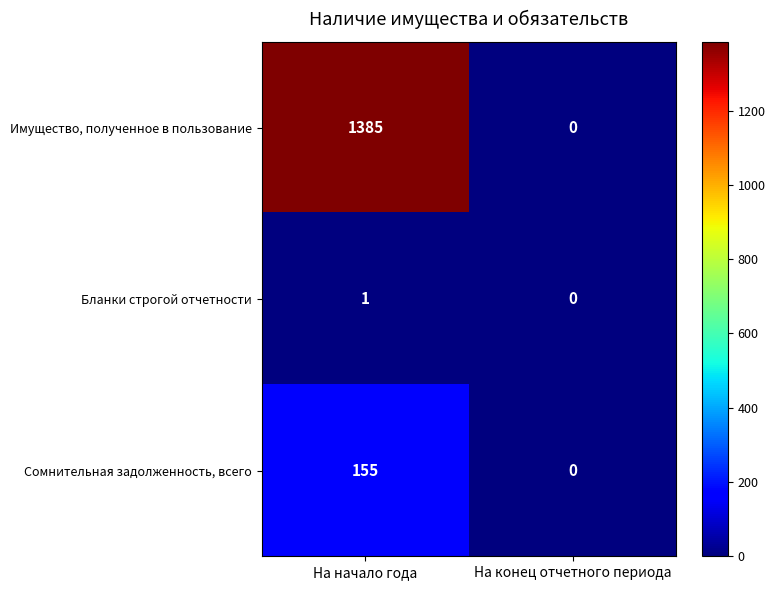

The value of Бланки строгой отчетности at На конец отчетного периода is 0. True or false?

True